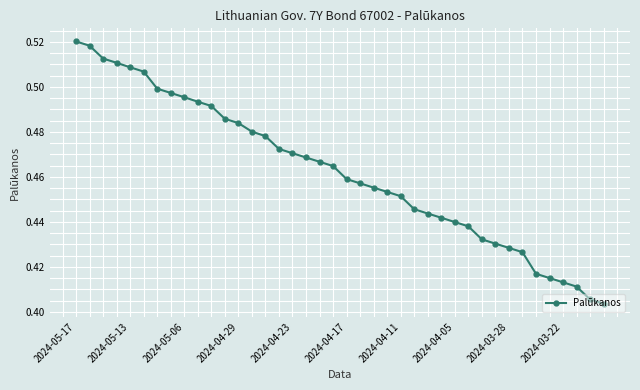

Count the values in the range 0 to 1.

40